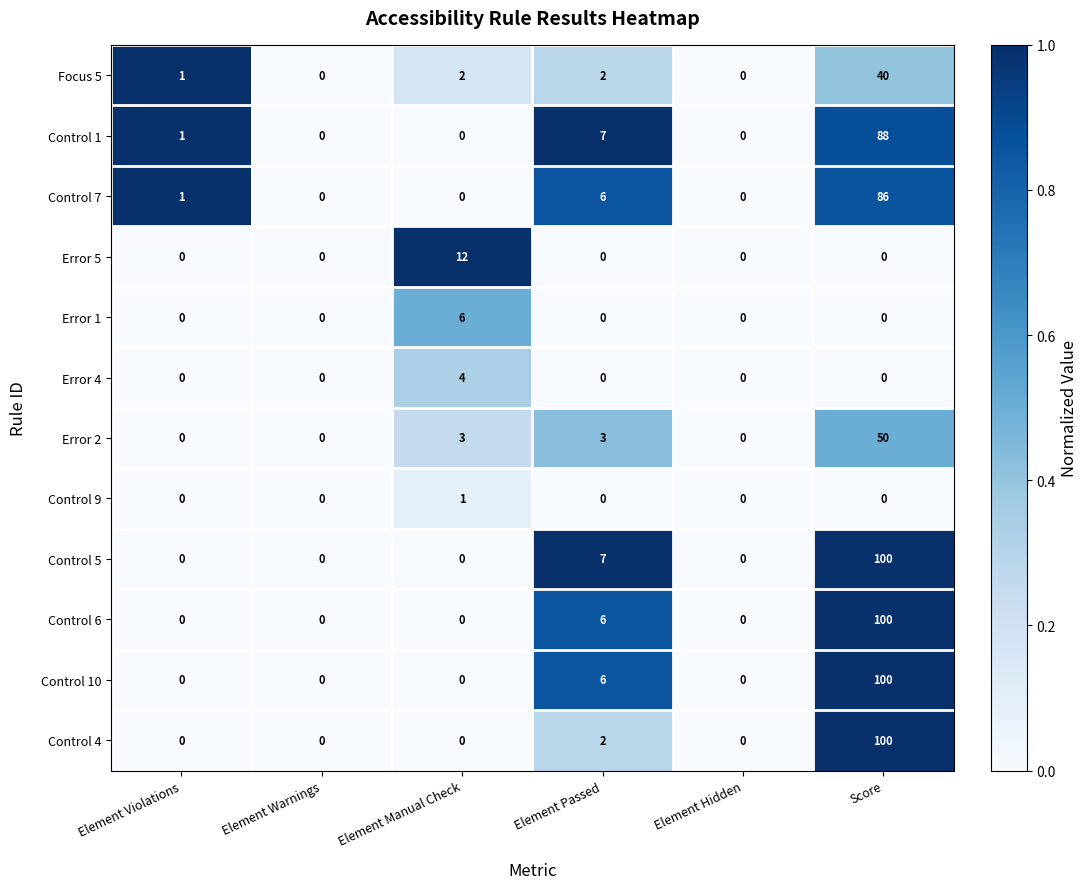

True or false: Control 5 has a value of 155 at Score.

False